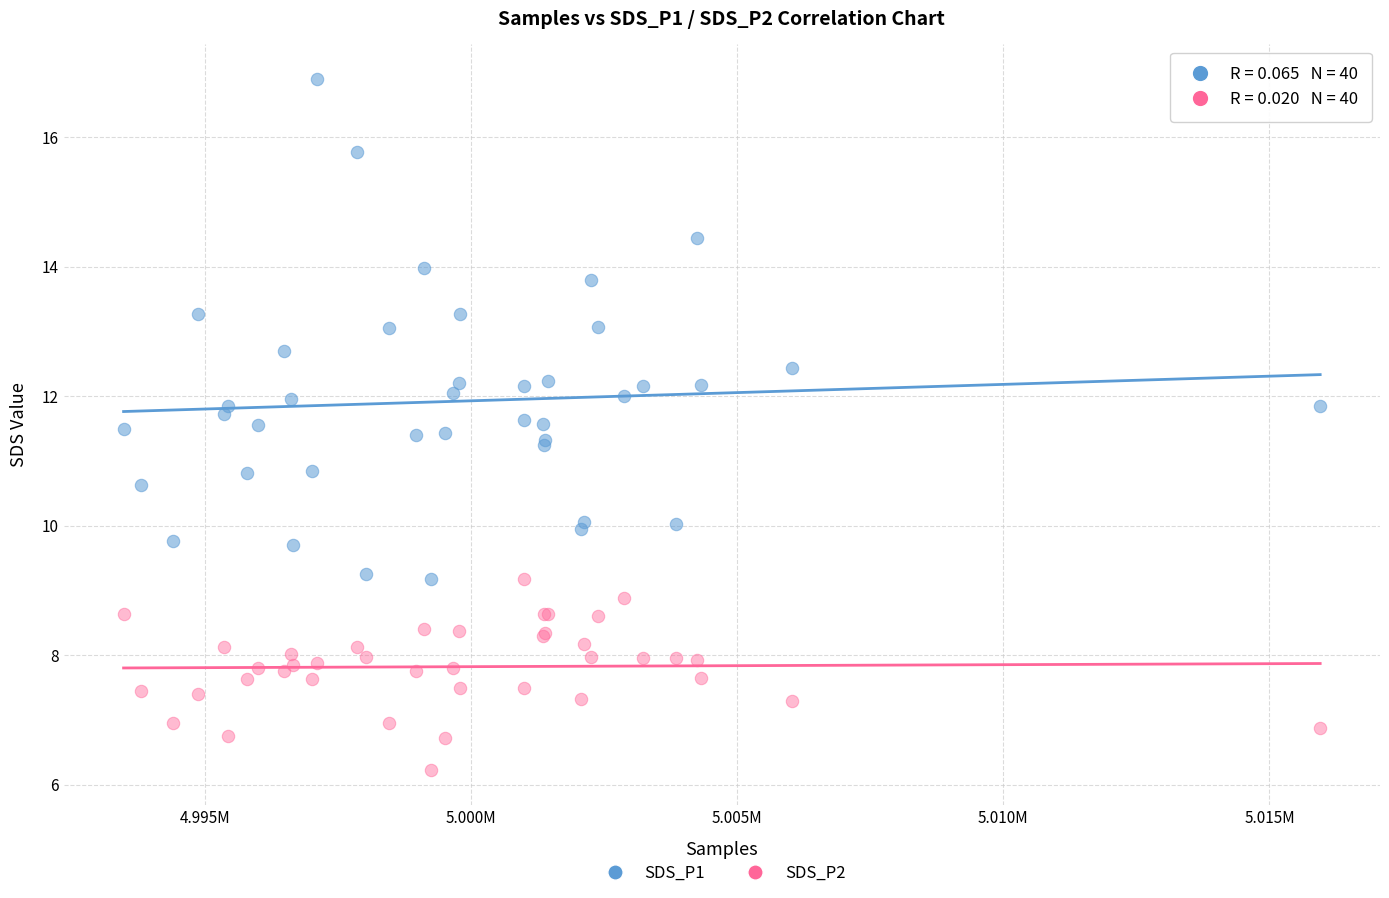

Which series reaches the minimum Y coordinate?

SDS_P2